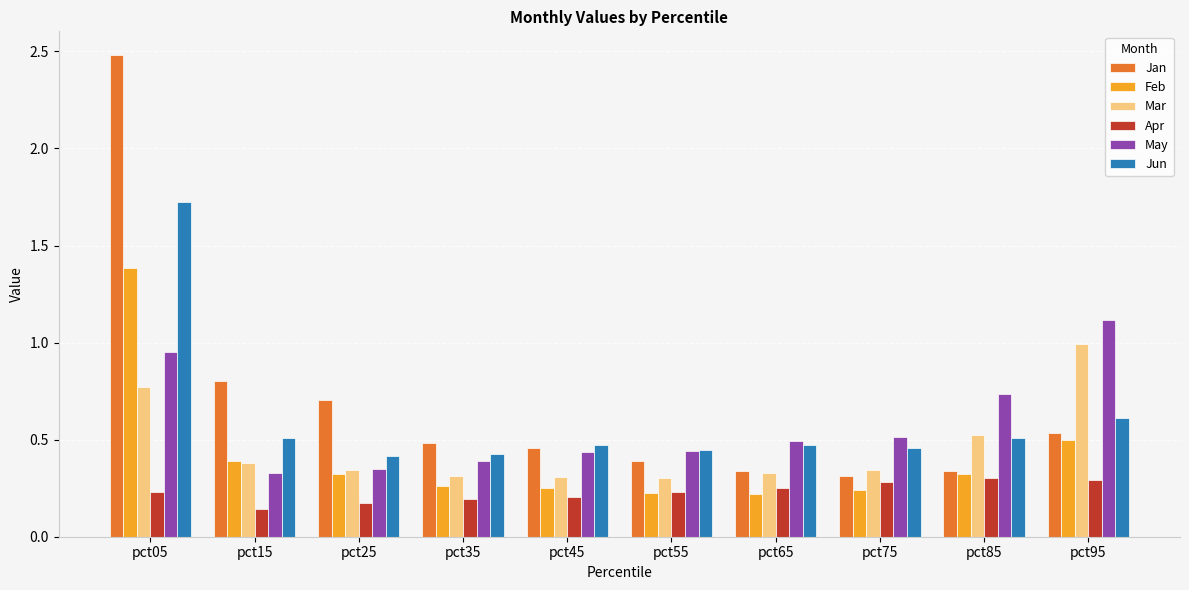

The Feb series shows 0.5 at pct15. True or false?

False